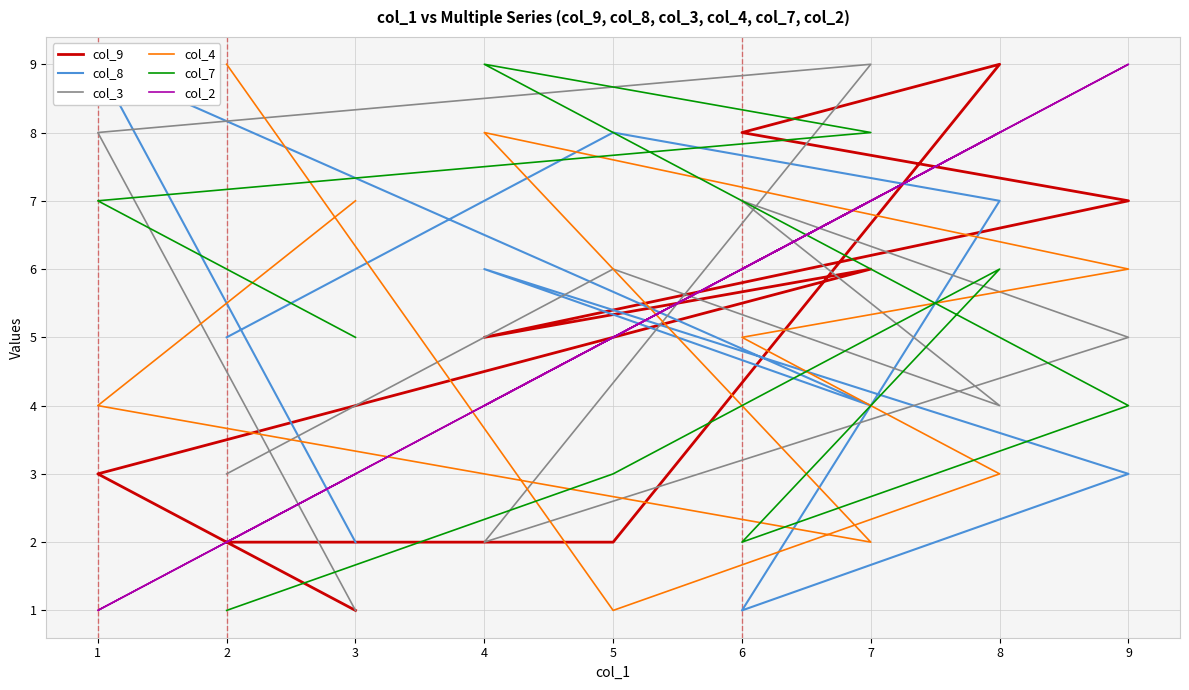

Is the value of col_3 at 7 greater than the value of col_2 at 2?

Yes